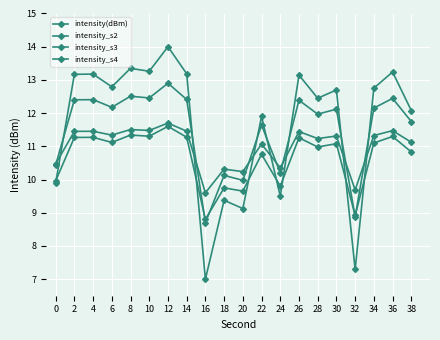

After their last crossing, which series has the higher values: intensity_s2 or intensity_s4?

intensity_s2